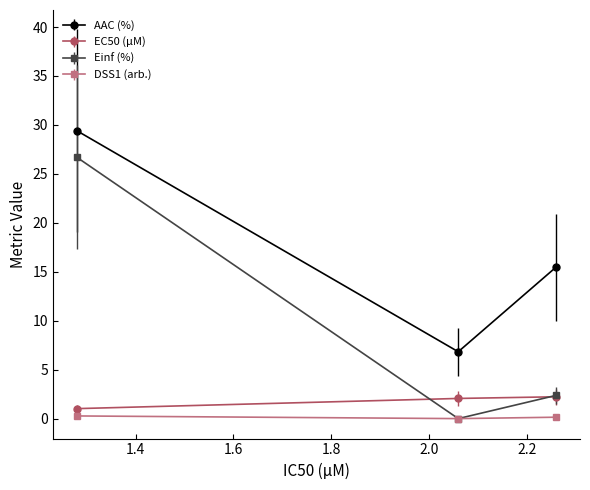

Which series has the largest total across all categories?

AAC (%)